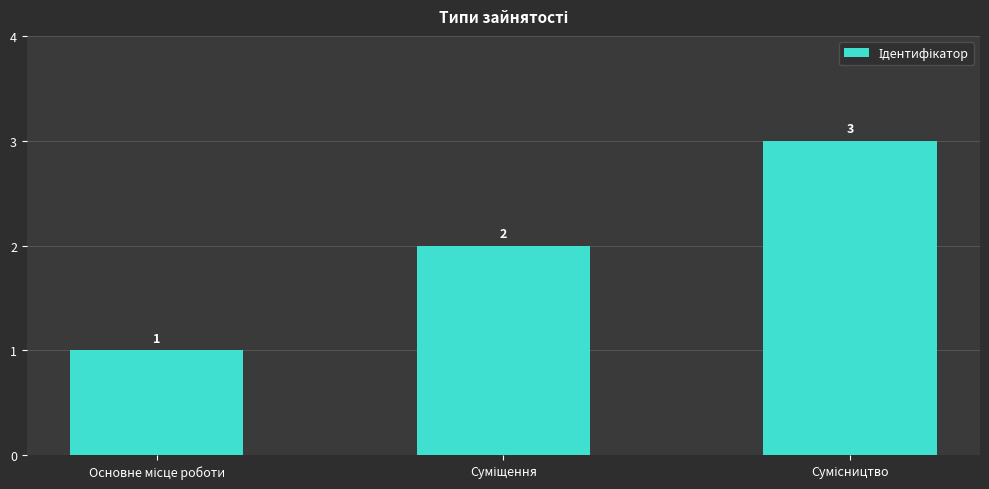

Count the values in the range 1 to 3.

3